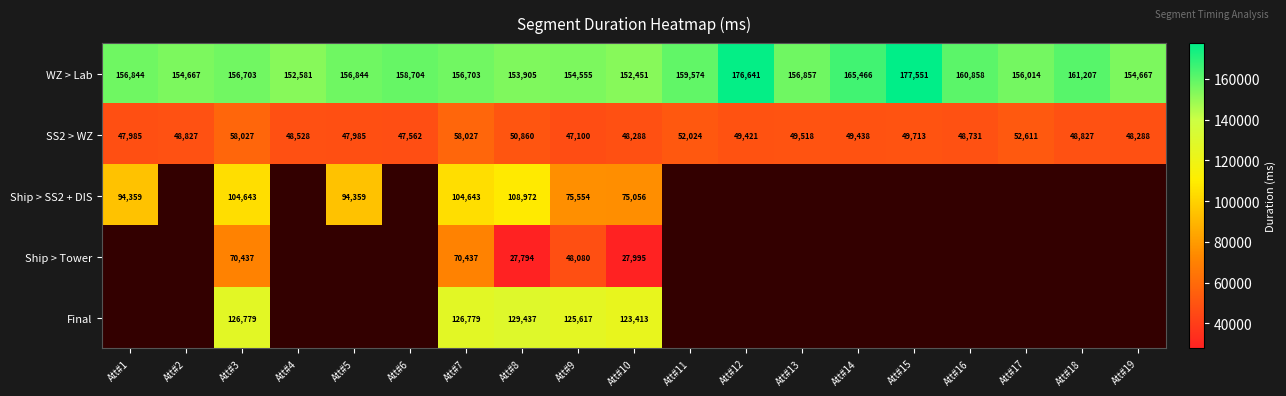

Is it true that Ship > SS2 + DIS equals 24508 at Att#8?

False